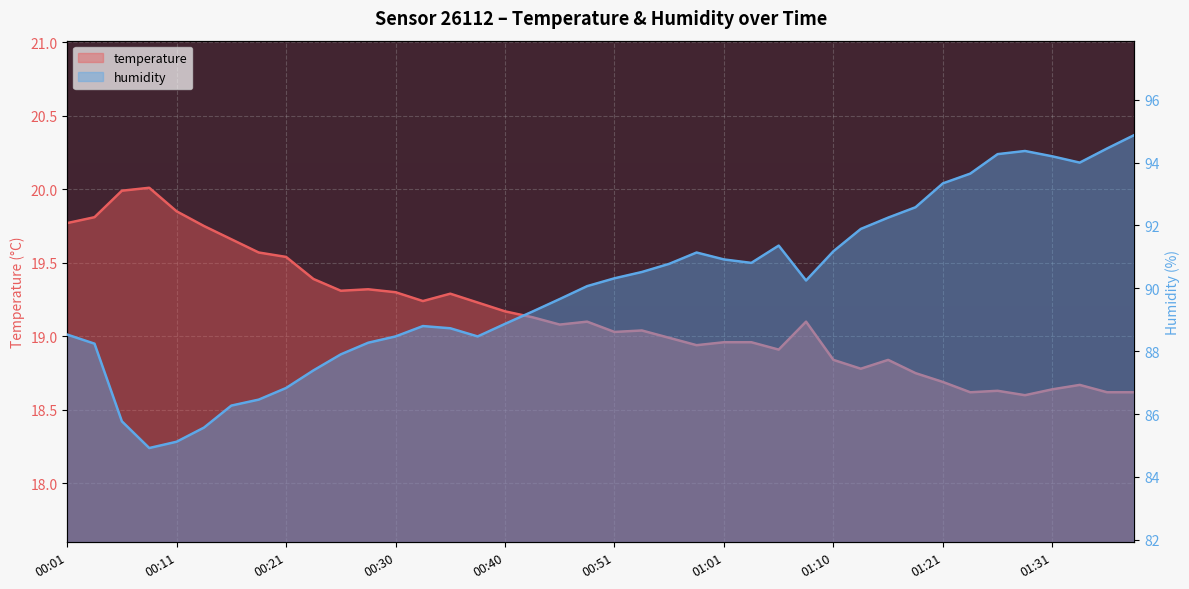

Is it true that temperature equals 9.0 at 22?

False